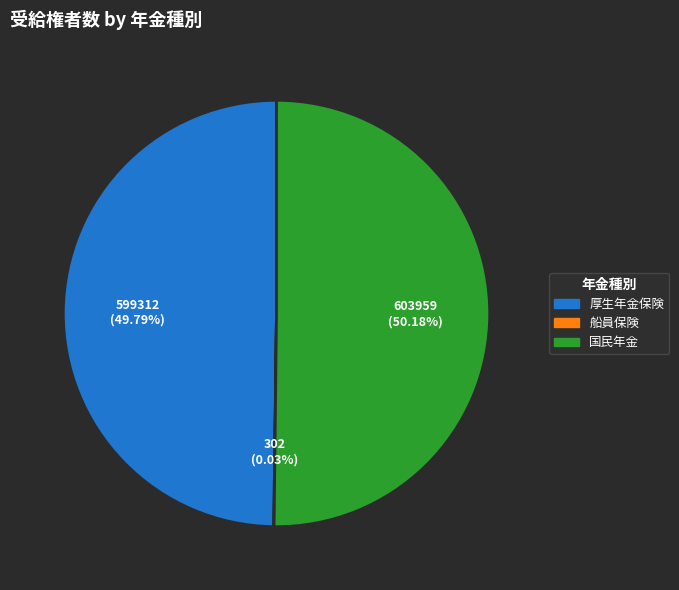

Approximately how many times larger is the value at 国民年金 compared to 厚生年金保険?

1.0